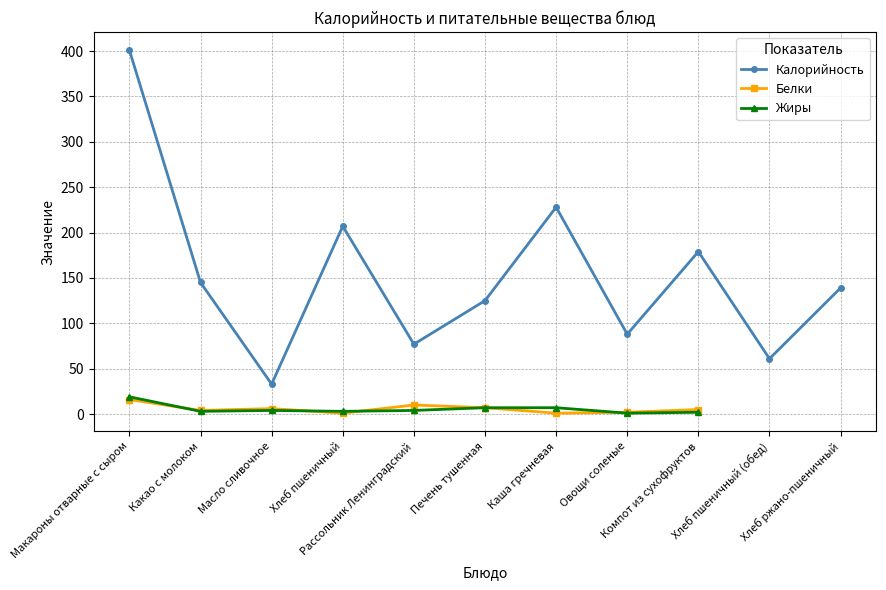

Is it true that Жиры equals 9.8 at Каша гречневая?

False